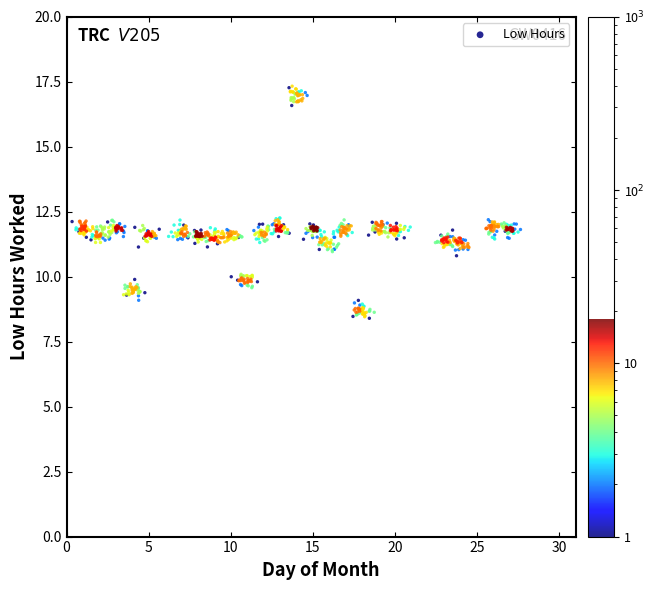

What is the range of Y values (max minus min)?

8.9